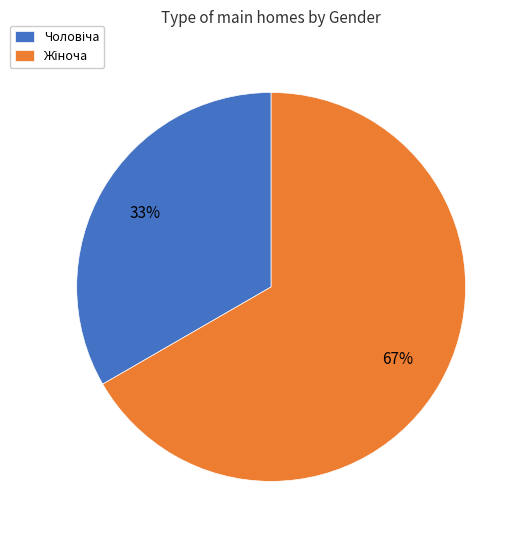

To the nearest percent, what is the average slice percentage?

50%